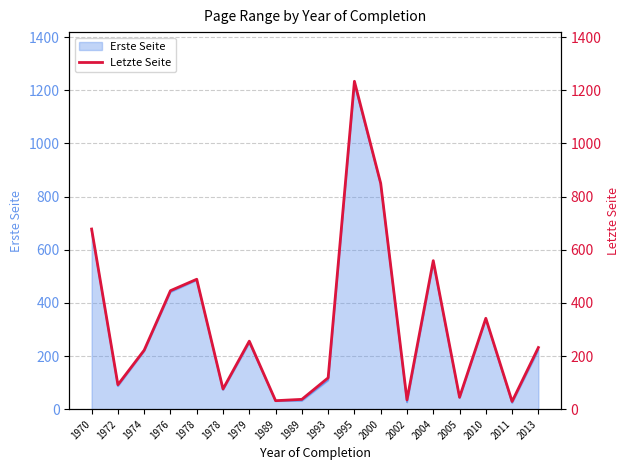

How many categories are shown in the chart?

18